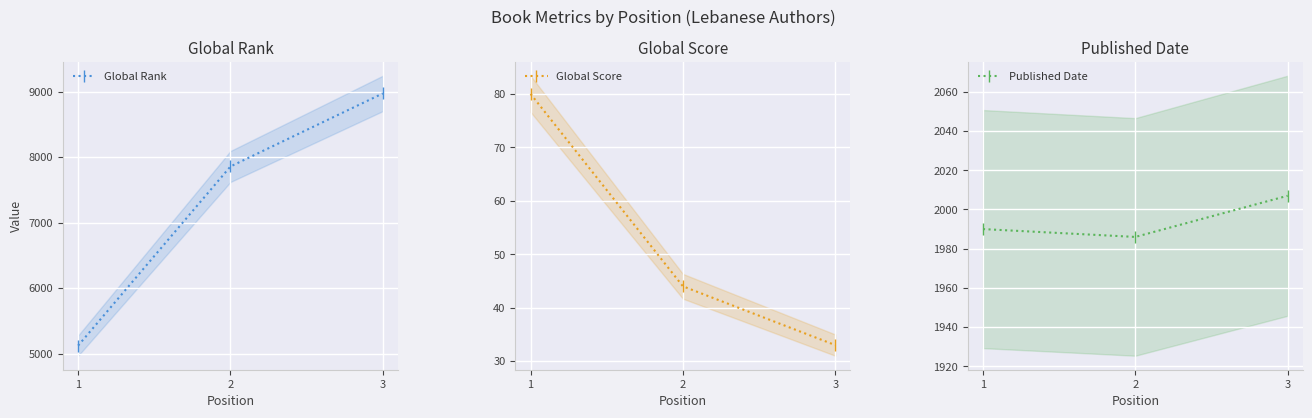

Reading left to right, extract all data points from this chart.

Global Rank: 5122	7858	8974
Global Score: 80	44	33
Published Date: 1990	1986	2007